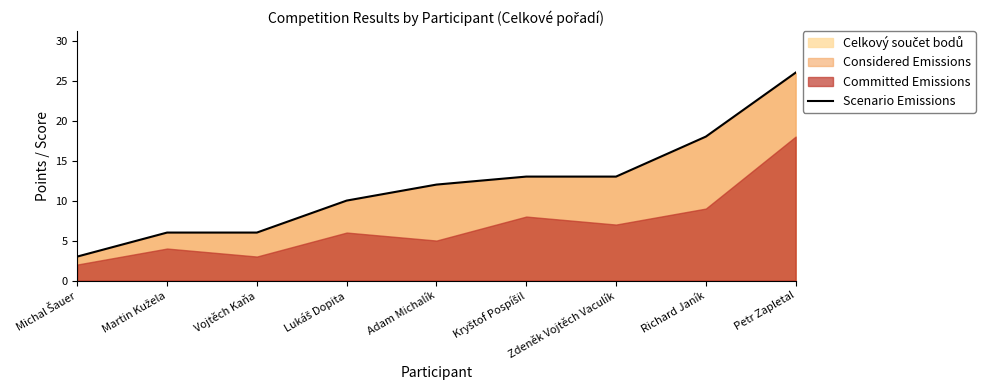

How many lines are shown in the chart?

1